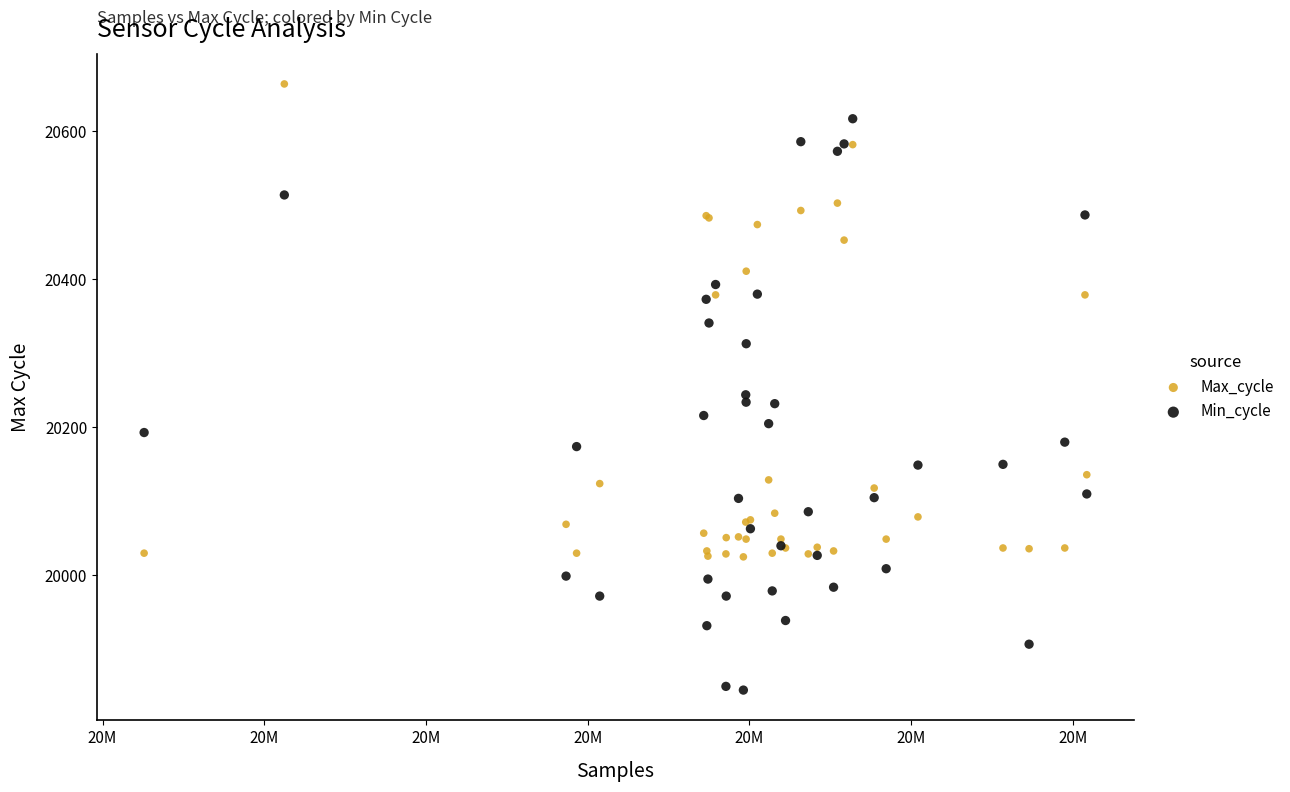

Across all series, what Y value is closest to 20254?

20244